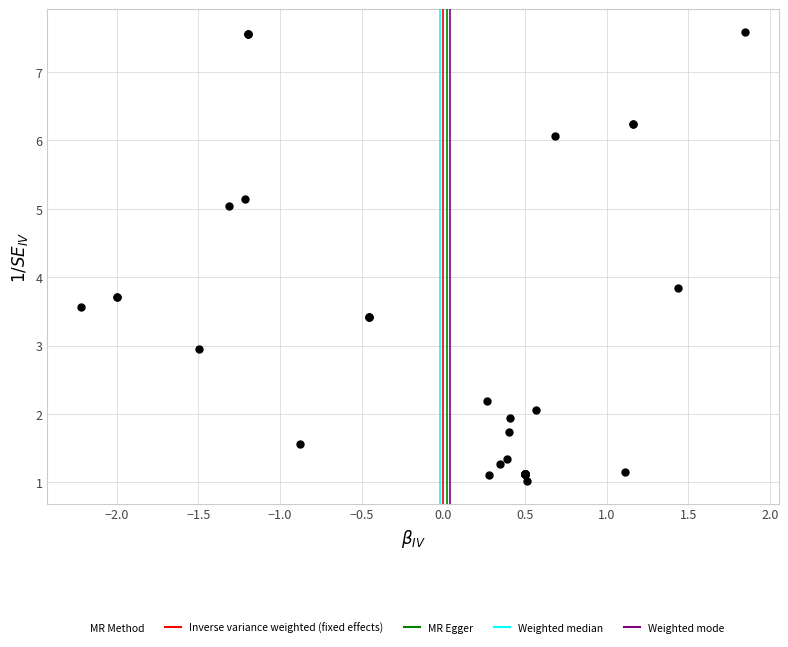

What Y value in the scatter plot is closest to 4?

3.8